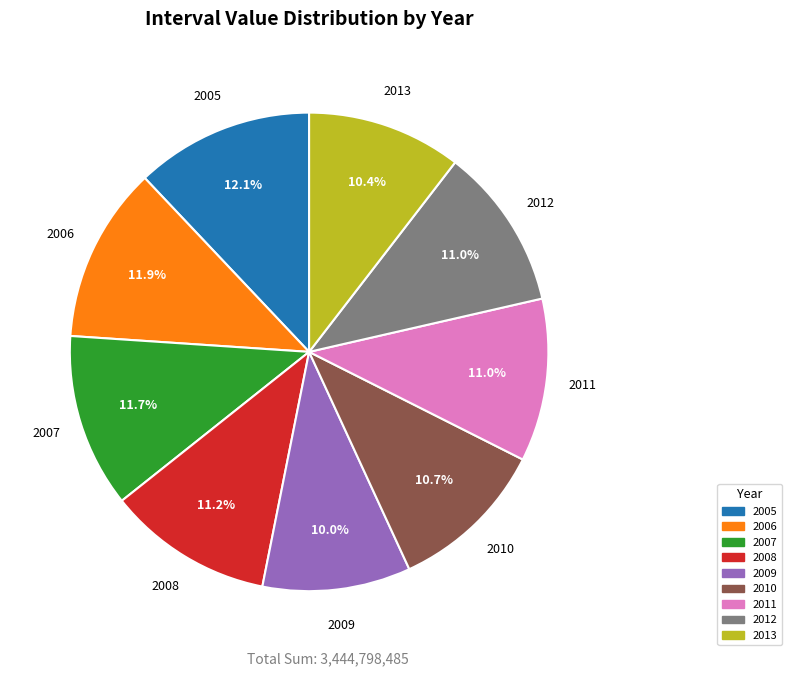

True or false: 2007 accounts for 12% of the total.

True